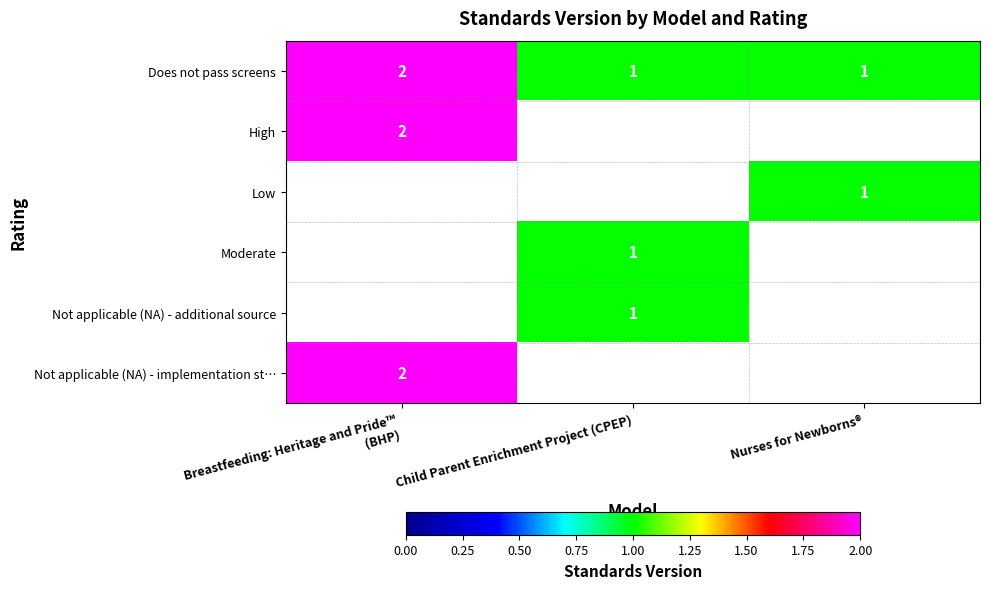

True or false: Moderate has a value of 1 at Child Parent Enrichment Project (CPEP).

True